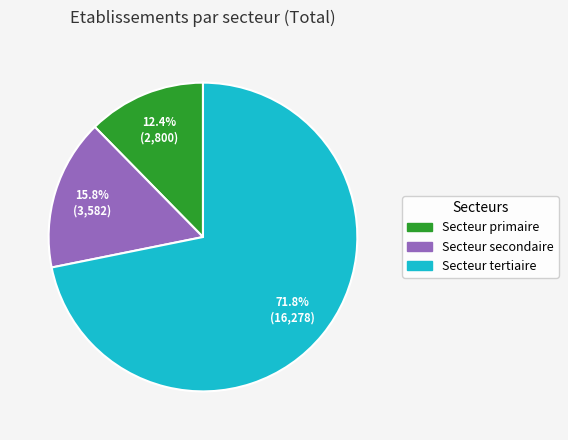

What is the majority slice?

Secteur tertiaire